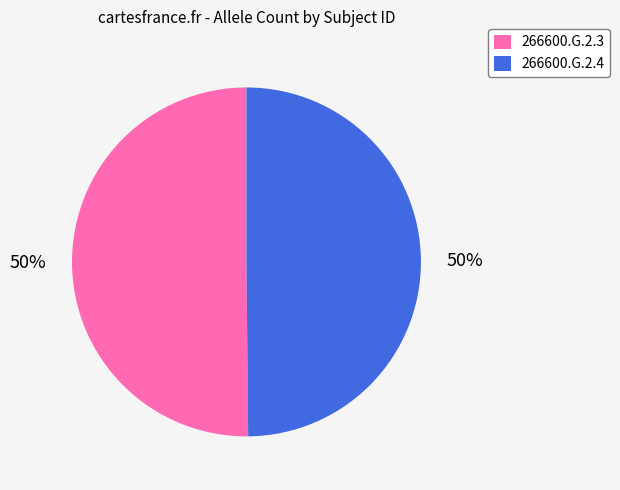

The 266600.G.2.3 slice represents 50% of the pie. True or false?

True